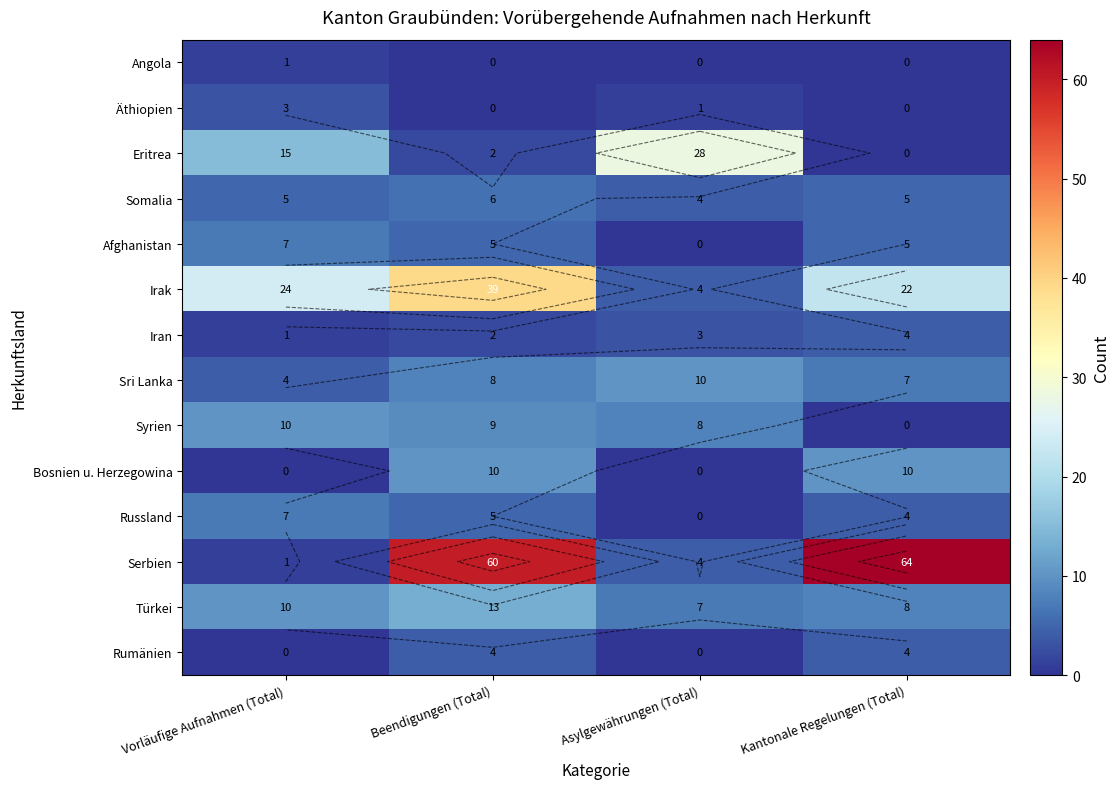

What value does the Somalia series have at Asylgewährungen (Total)?

4